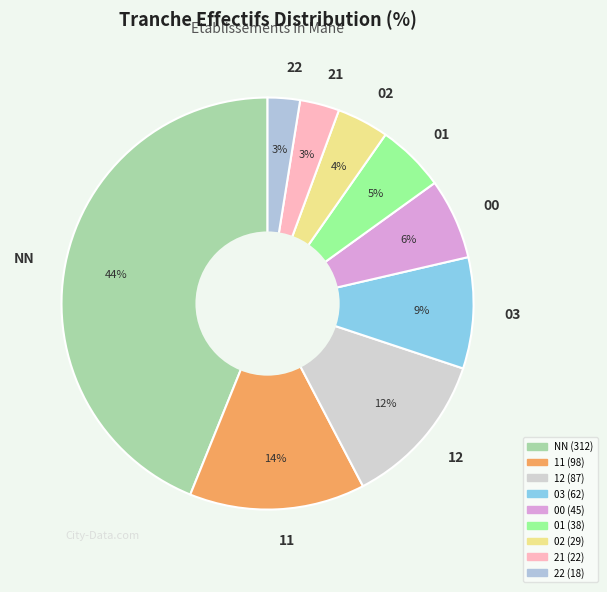

Is 12 the majority of the pie?

No